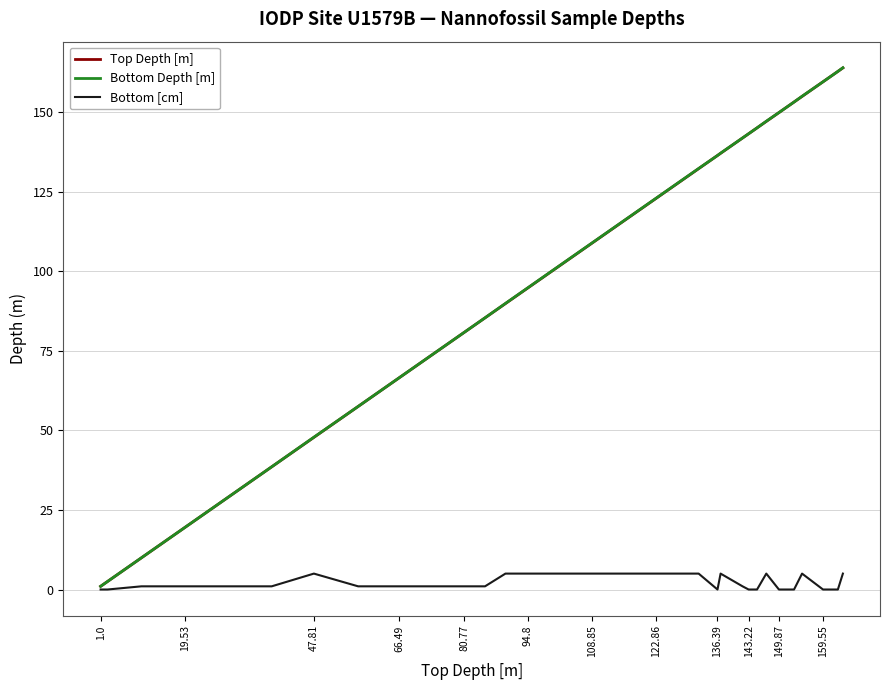

How many values in the Bottom Depth [m] series exceed 108?

18